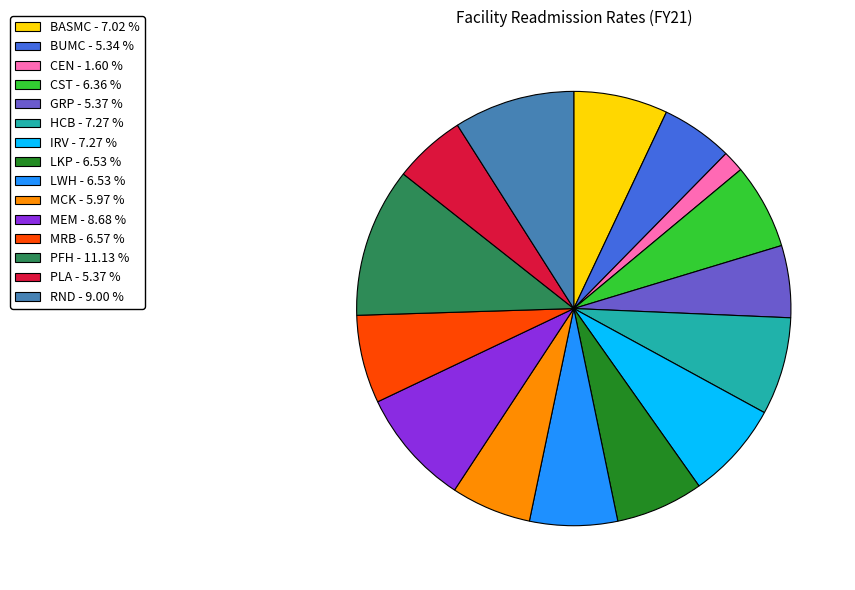

Do IRV - 7.27 % and LKP - 6.53 % together represent more than half of the pie?

No